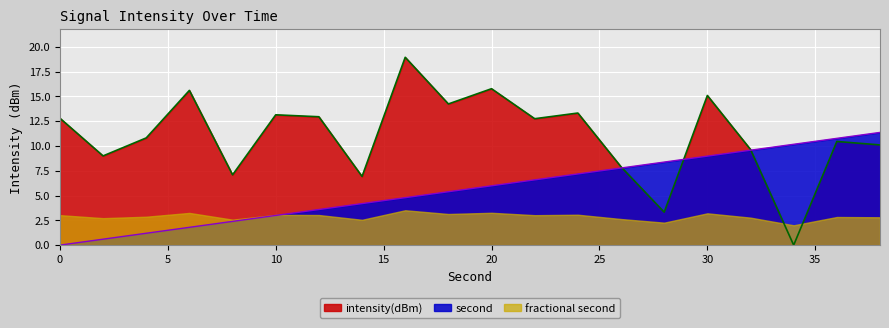

What is the value of the intensity(dBm) point at the 13th from the left?

13.3